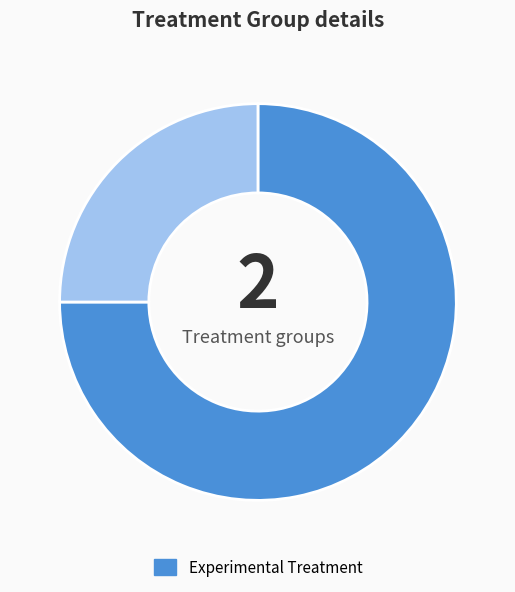

Is there a majority slice in this chart?

Yes